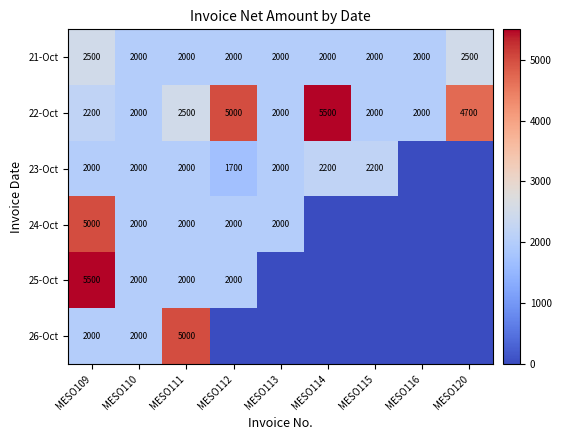

True or false: 24-Oct has a value of 8699 at MESO109.

False